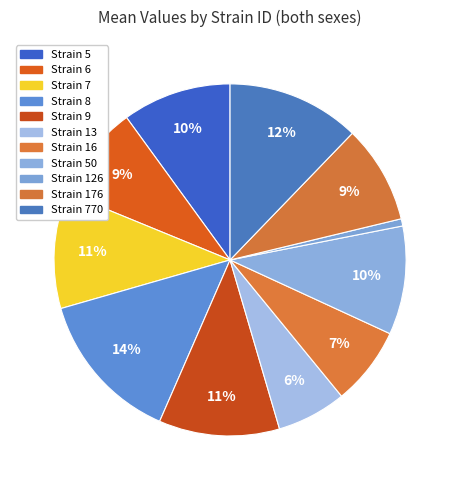

How many segments does this pie chart have?

11